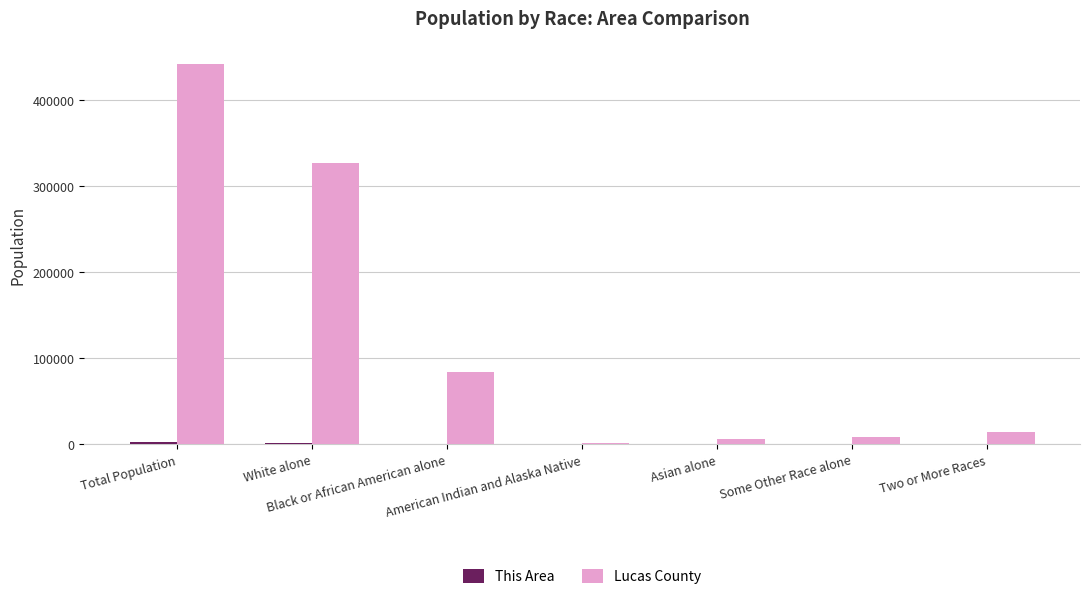

What is the greatest value displayed?

441815